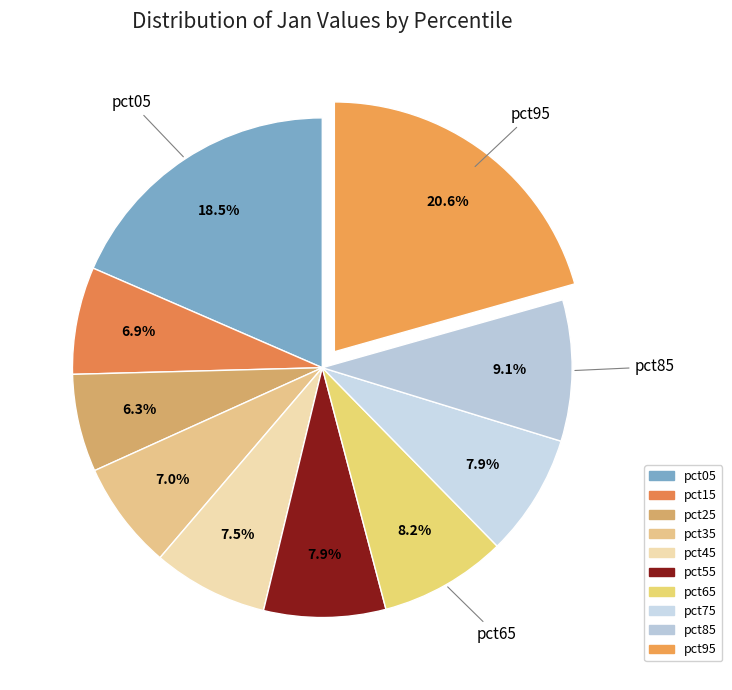

How many segments does this pie chart have?

10